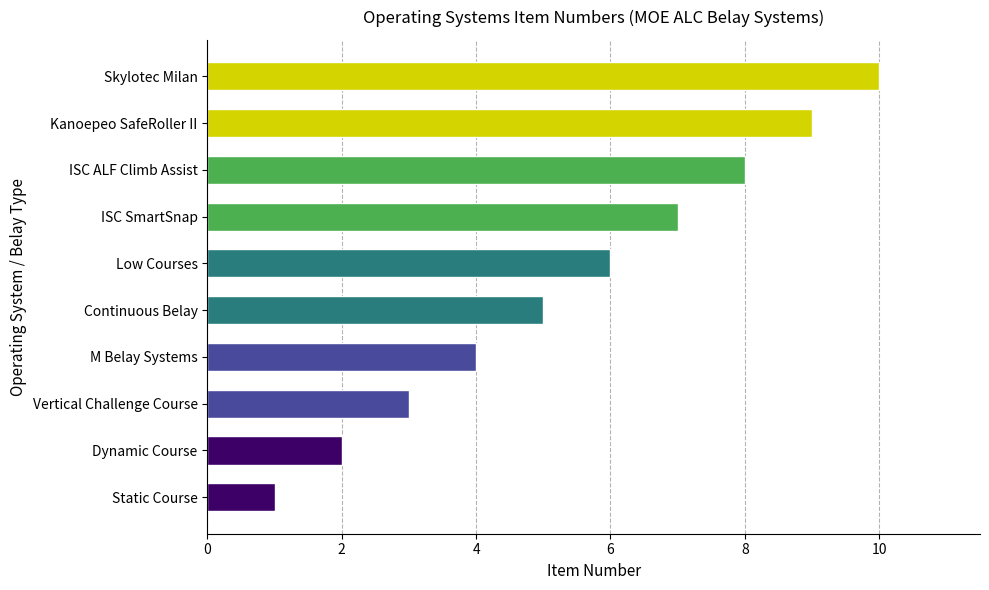

How many data points are less than 6?

5